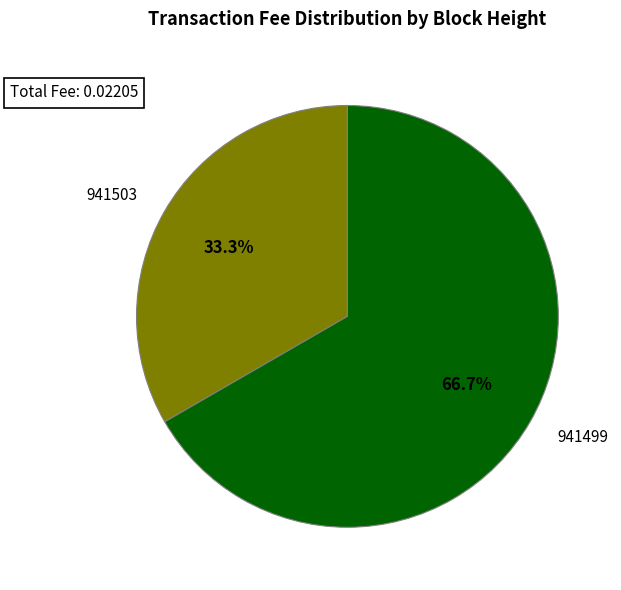

What percentage do 941499 and 941503 together represent?

100.0%